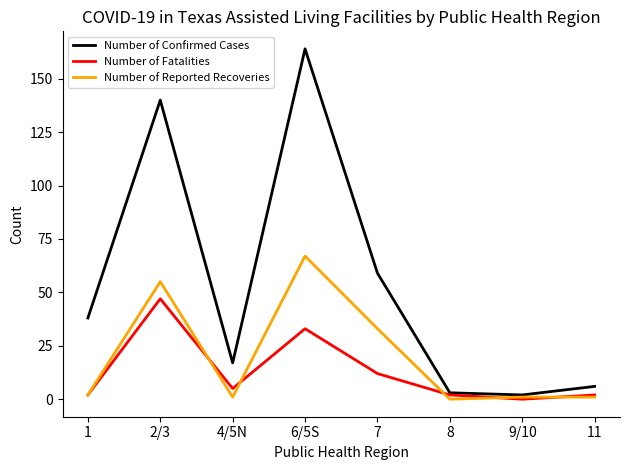

How many series are shown in this chart?

3